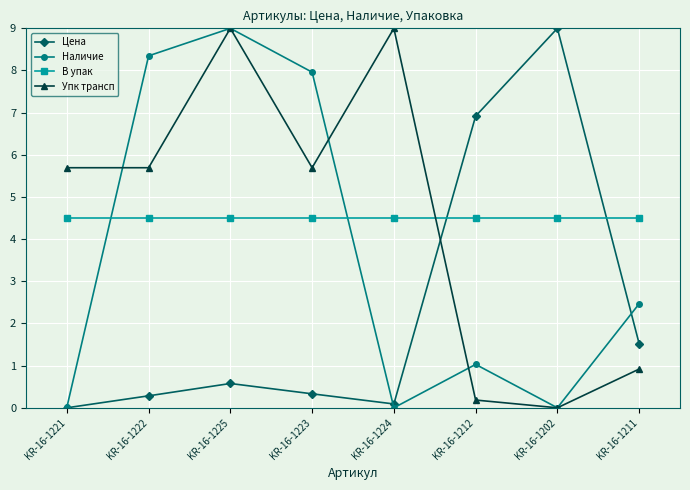

Does the chart have visible grid lines?

Yes